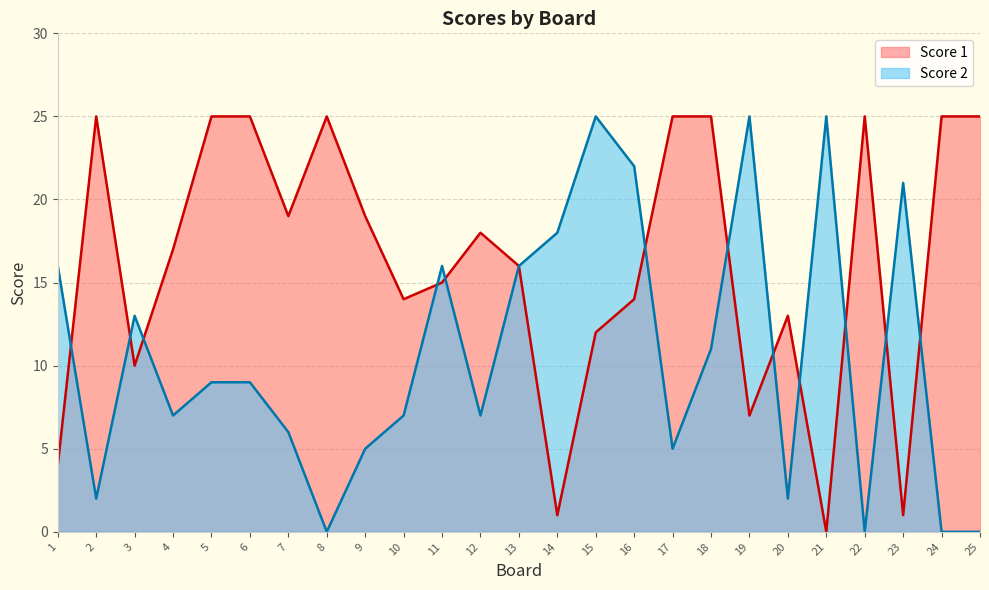

What is the spread (max minus min) of values at 16?

8